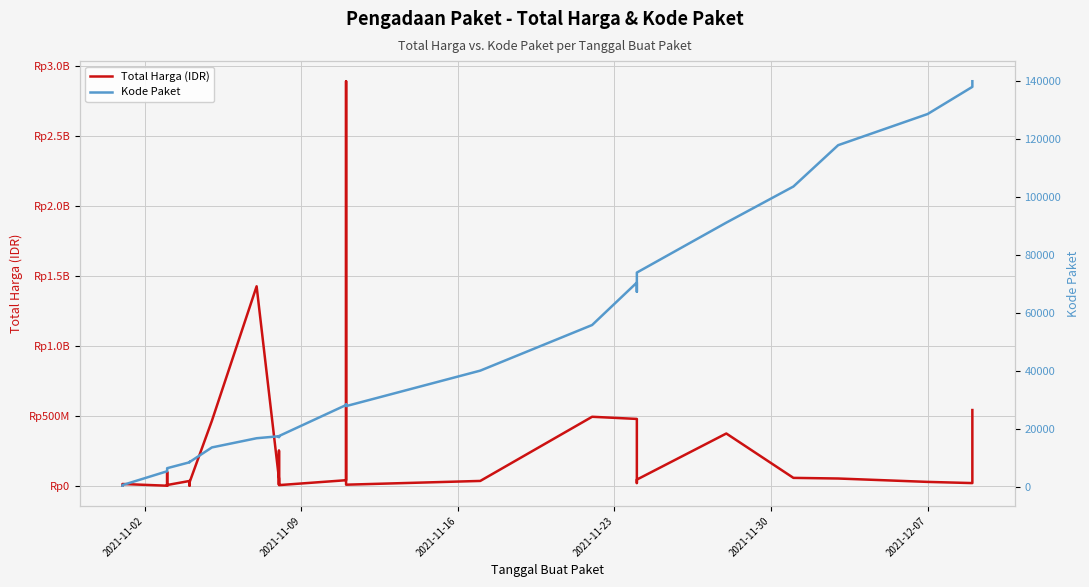

True or false: Kode Paket and Total Harga (IDR) intersect in this chart.

False